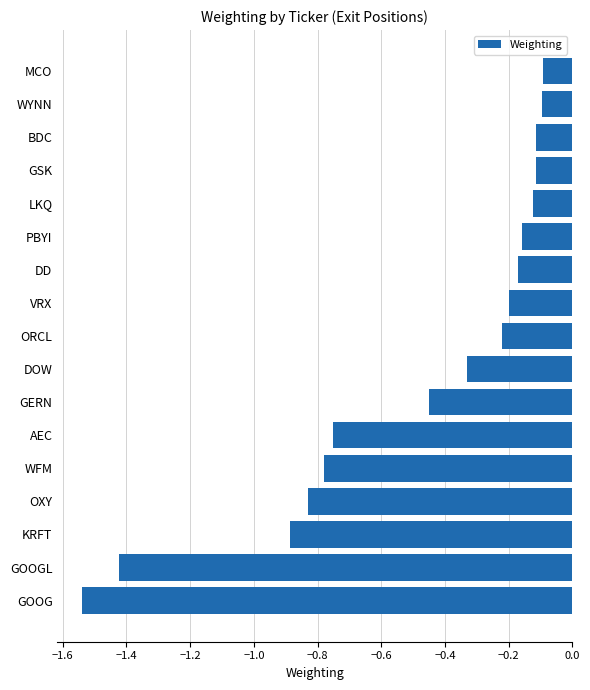

Which category has the lowest value across all series?

GOOG